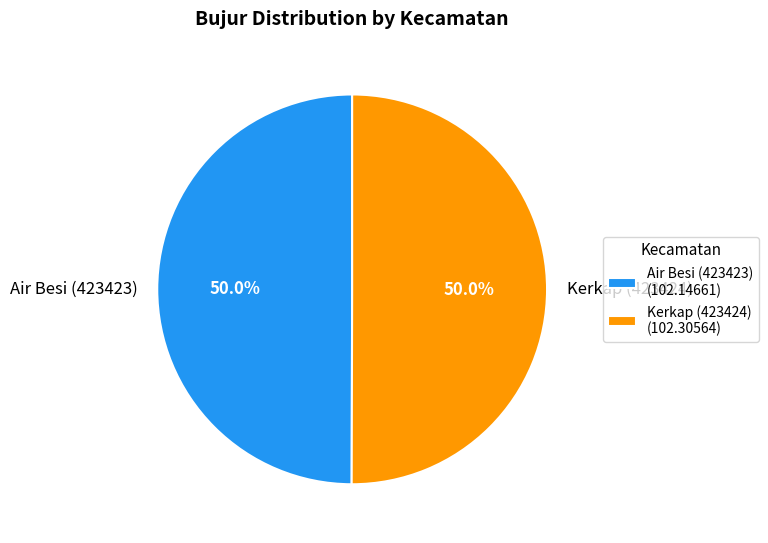

Is the sum of Kerkap (423424) and Air Besi (423423) greater than half?

Yes